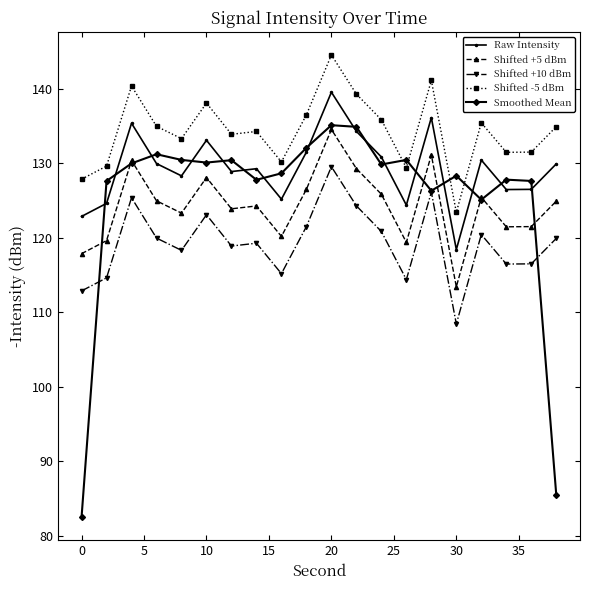

Count the number of data series in this chart.

5